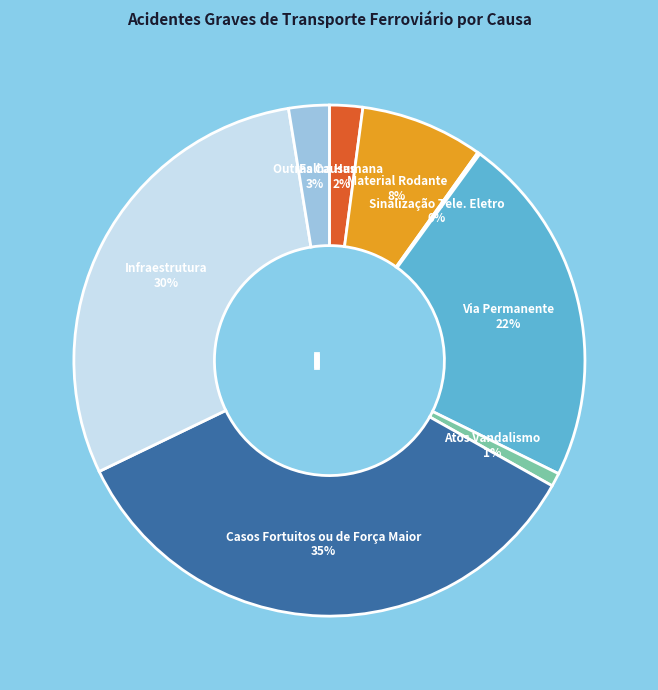

Is it true that Infraestrutura is 30% of the pie?

True